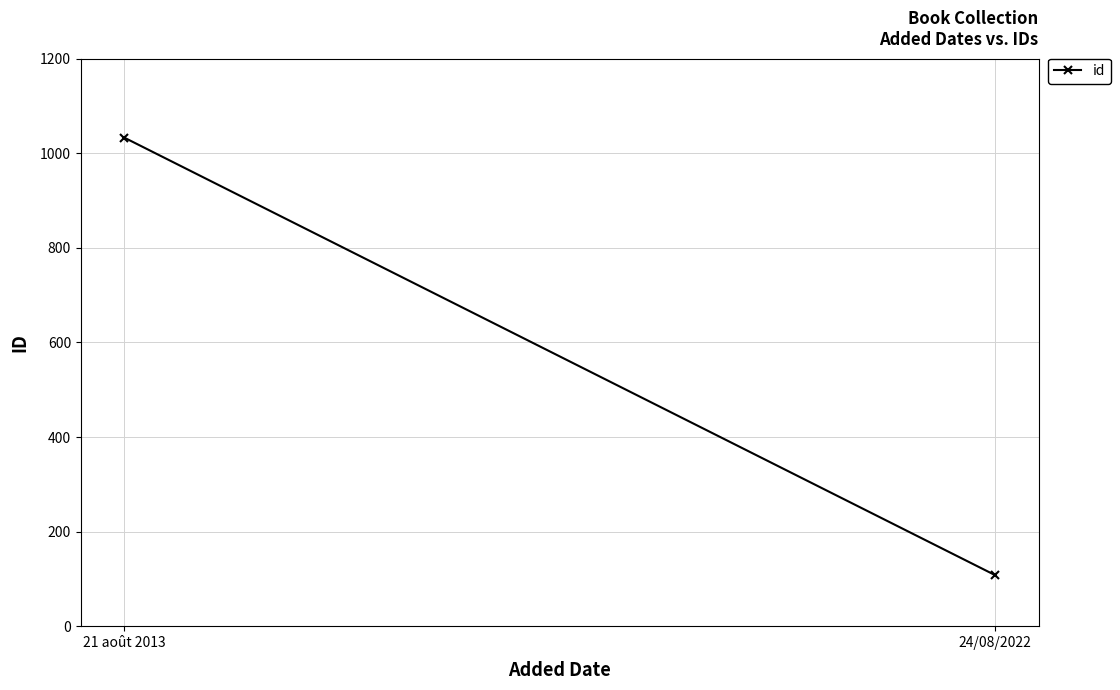

The chart shows a value of 1033 at 21 août 2013. True or false?

True